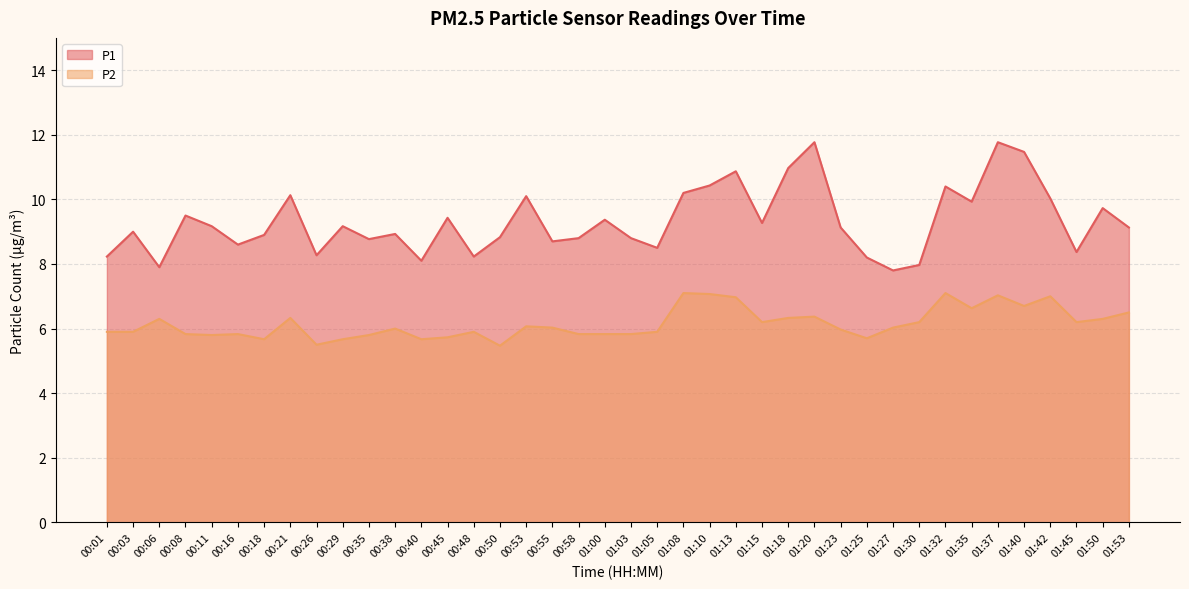

Count the number of categories in the chart.

40